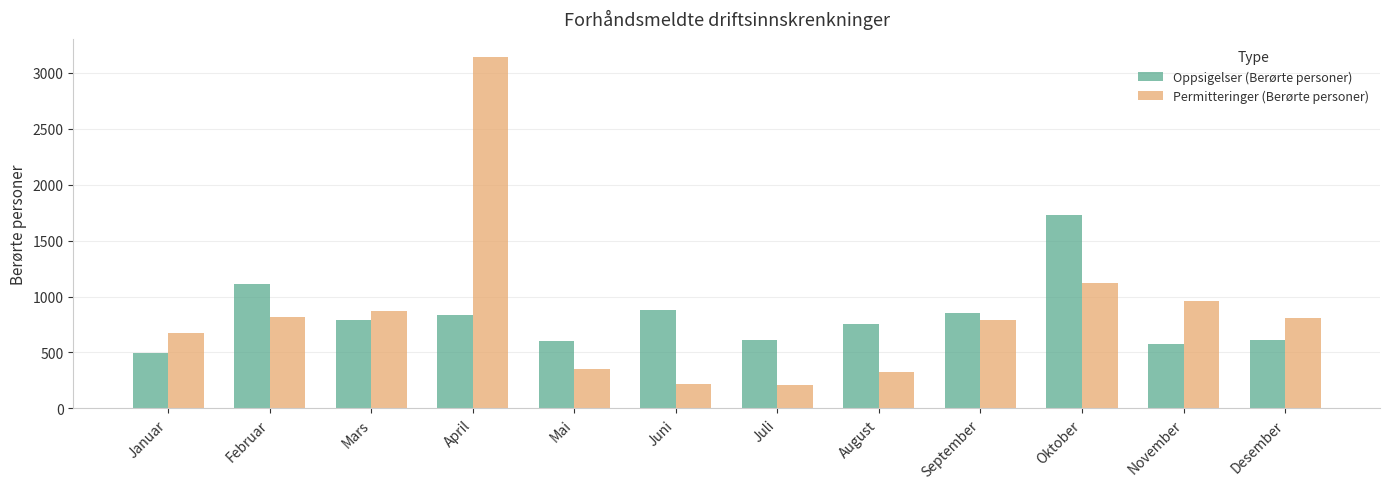

True or false: Permitteringer (Berørte personer) has a value of 501 at November.

False